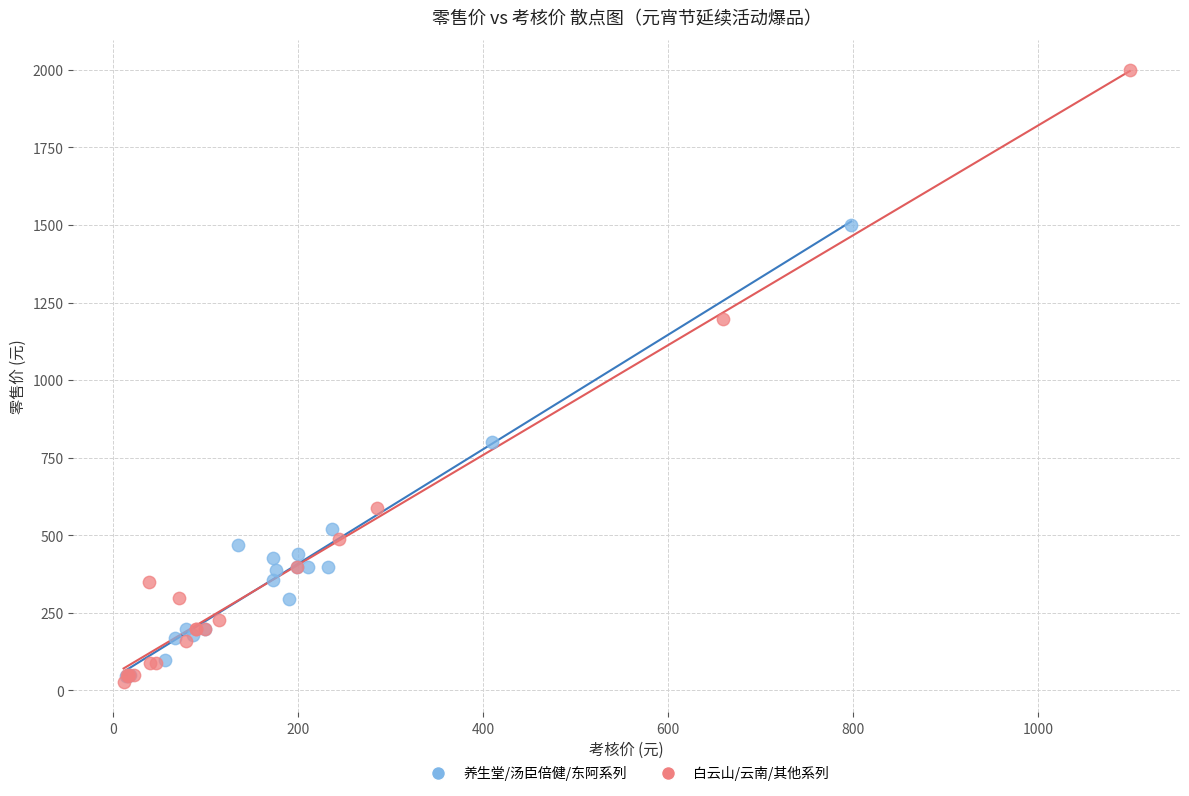

What are all the series names shown in the legend?

养生堂/汤臣倍健/东阿系列, 白云山/云南/其他系列